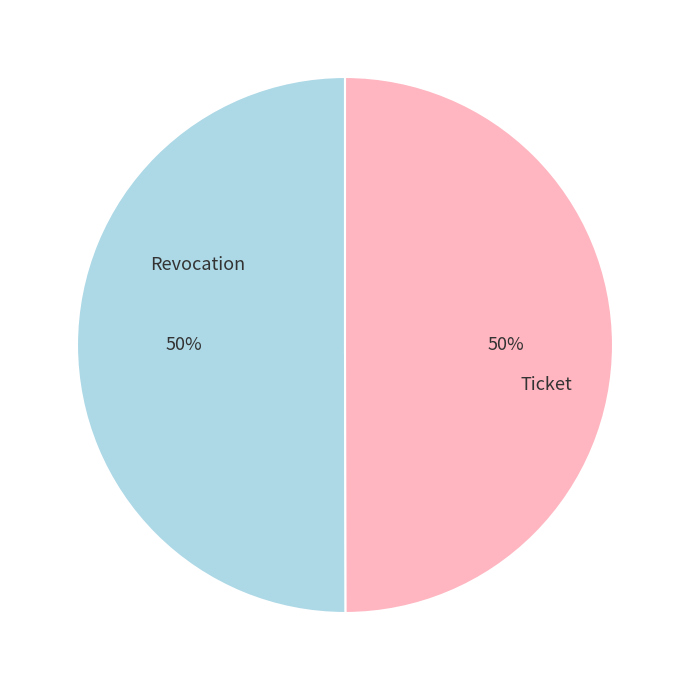

To the nearest percent, what is the average slice percentage?

50%